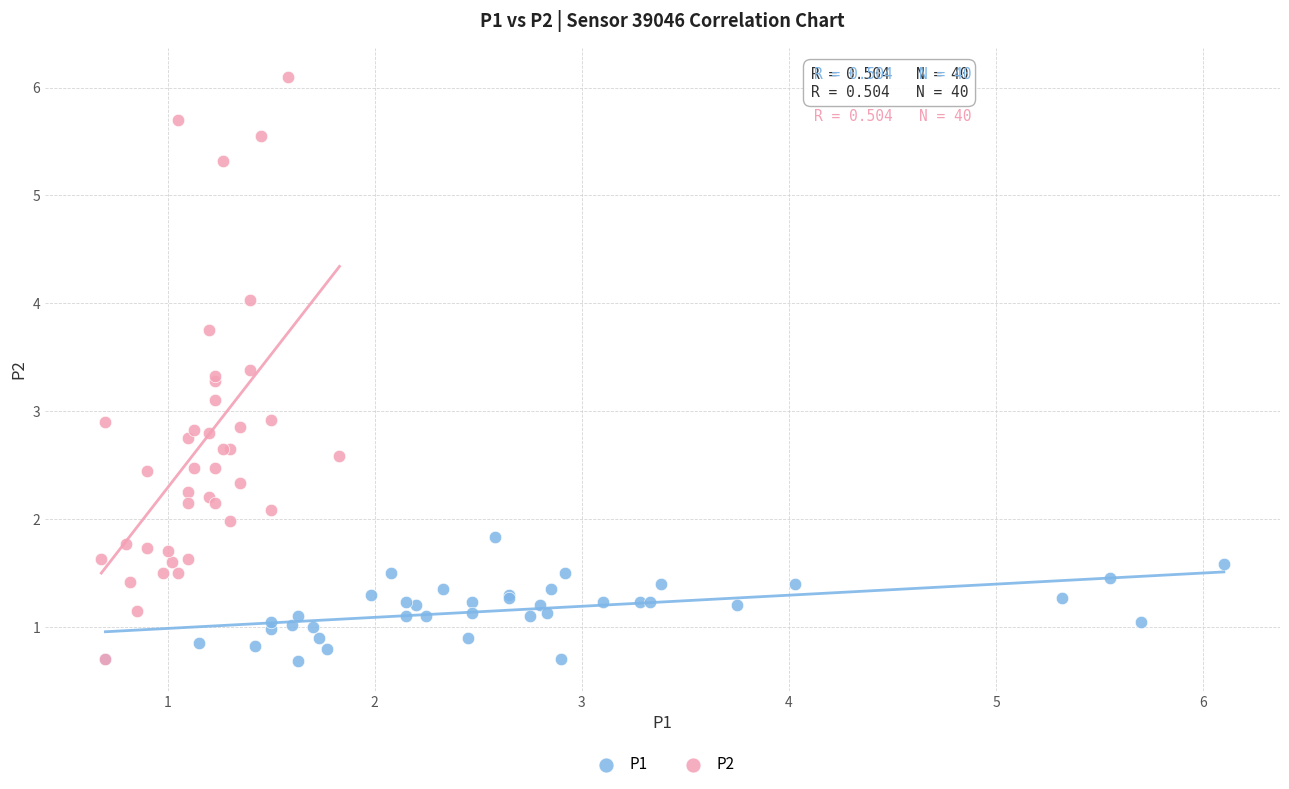

Which series reaches the maximum Y coordinate?

P2